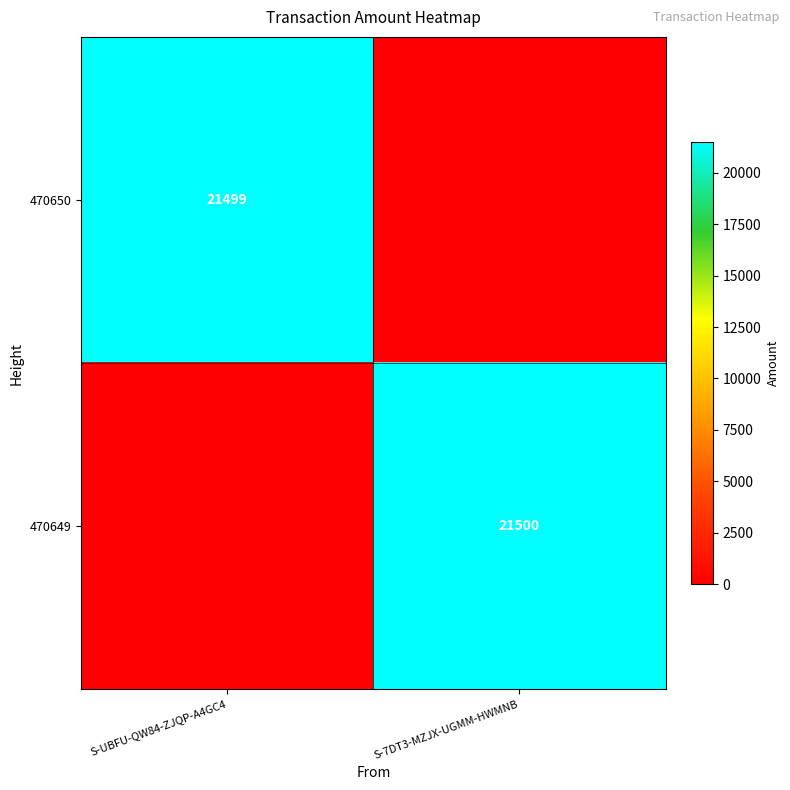

At which category does the chart reach its minimum across all series?

S-7DT3-MZJX-UGMM-HWMNB